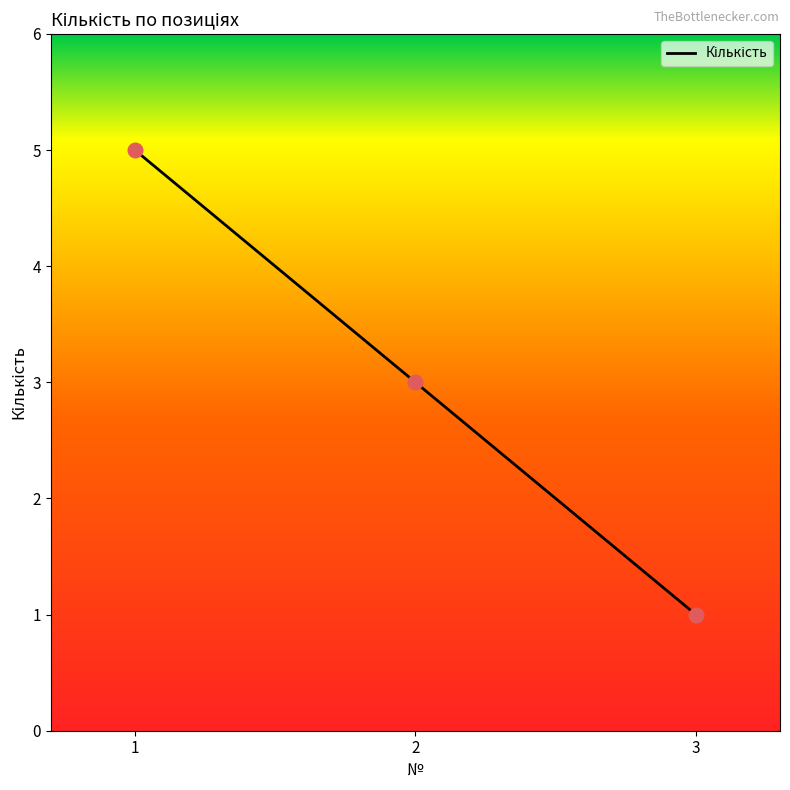

What is the change in value from 1 to 3?

-4